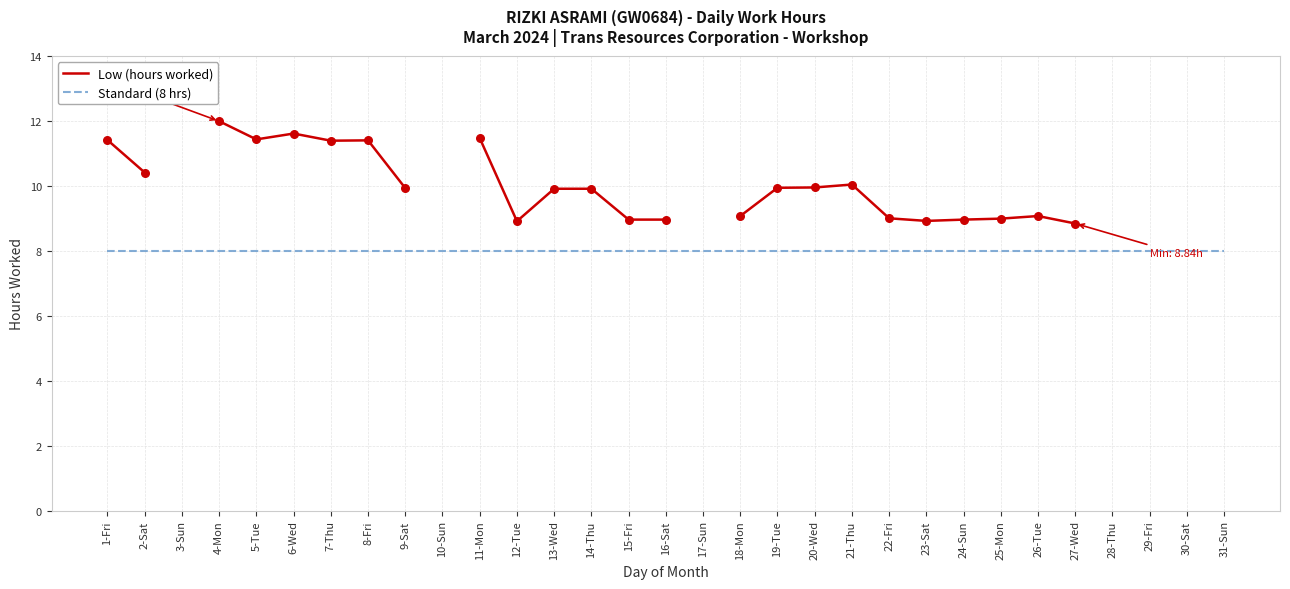

Is the value of Low (hours worked) at 7-Thu greater than the value of Standard (8 hrs) at 11-Mon?

Yes